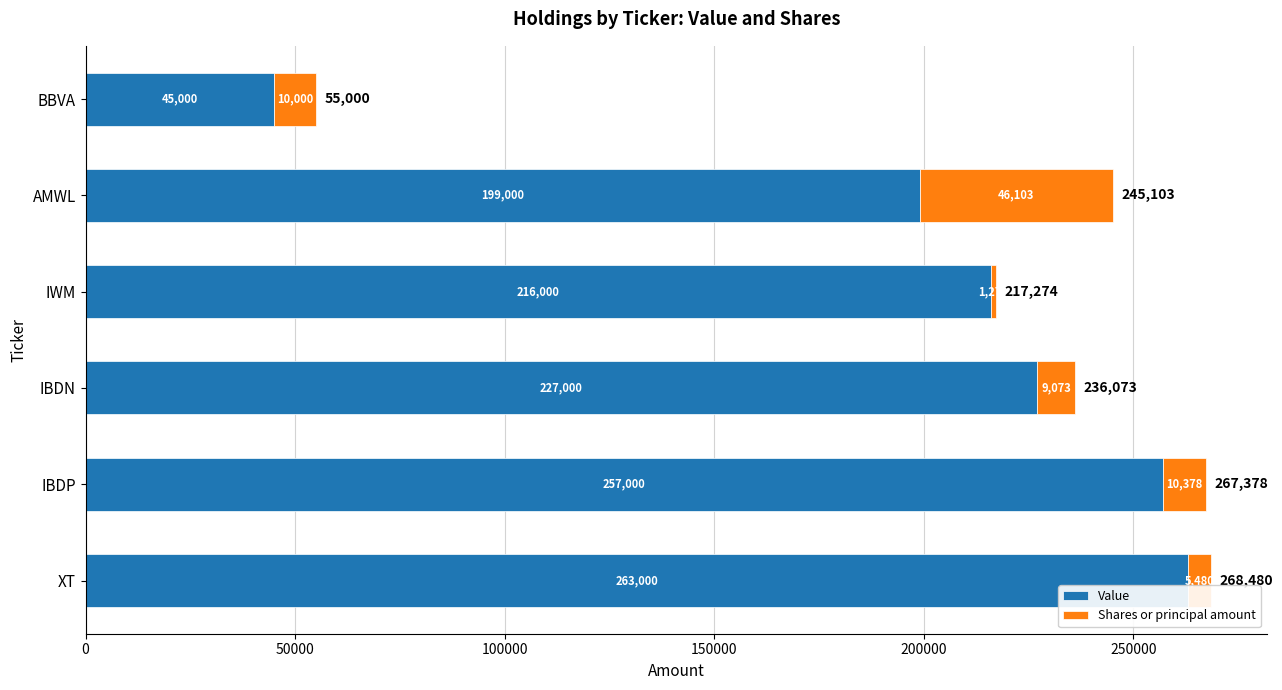

The value of Value at XT is 263000. True or false?

True